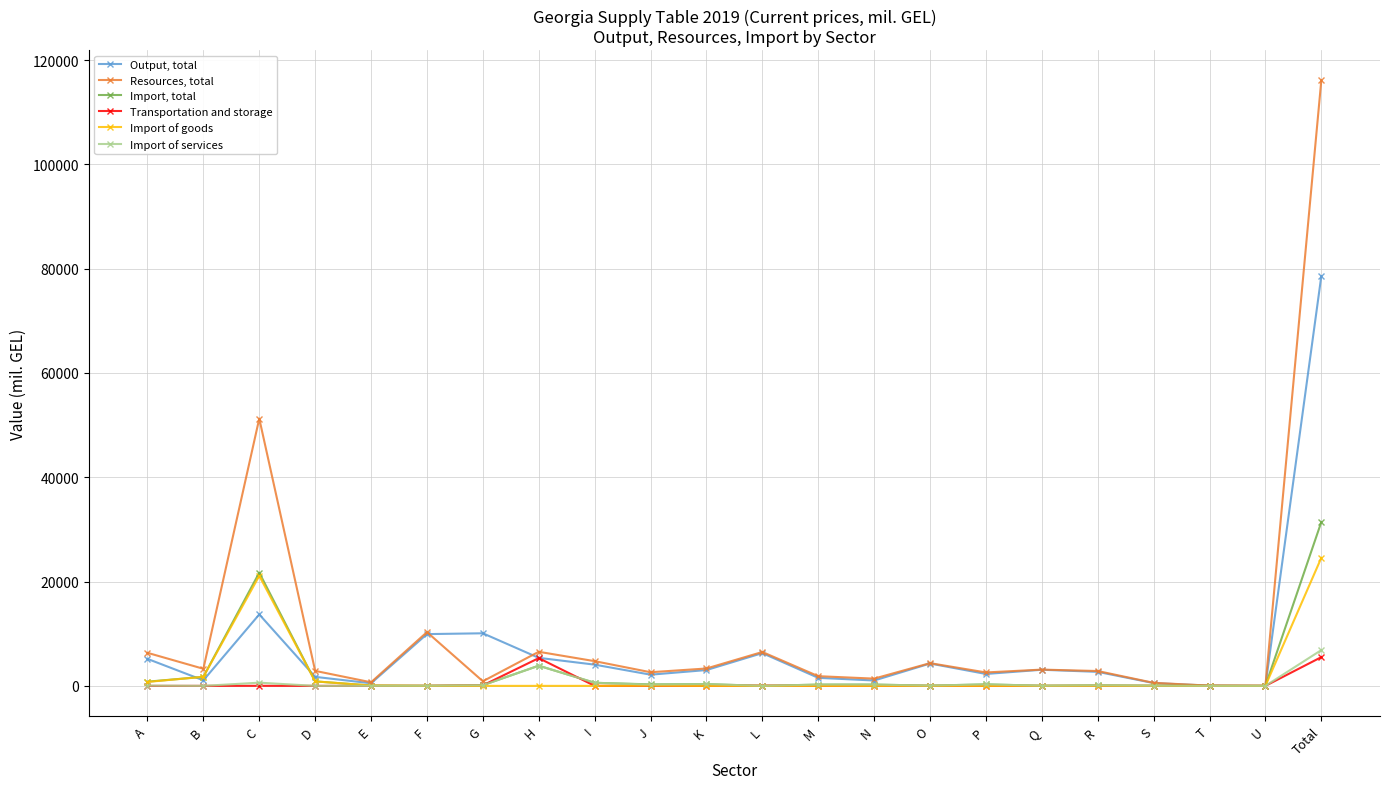

What is the label of the 3rd point from the left?

C